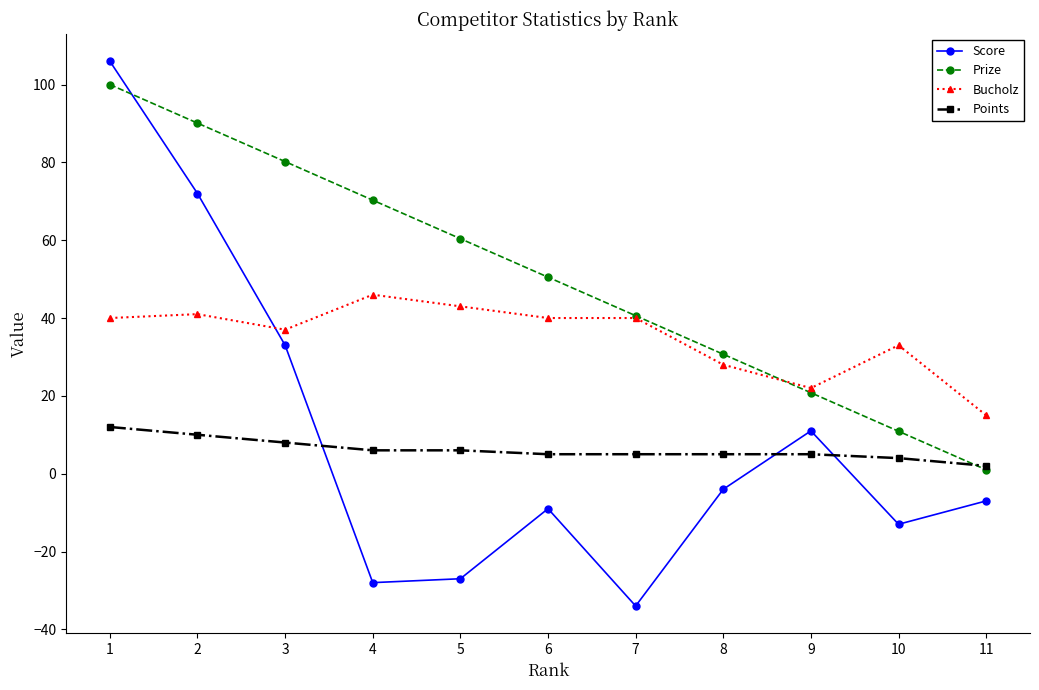

What is the total value across all series at 2?

213.1